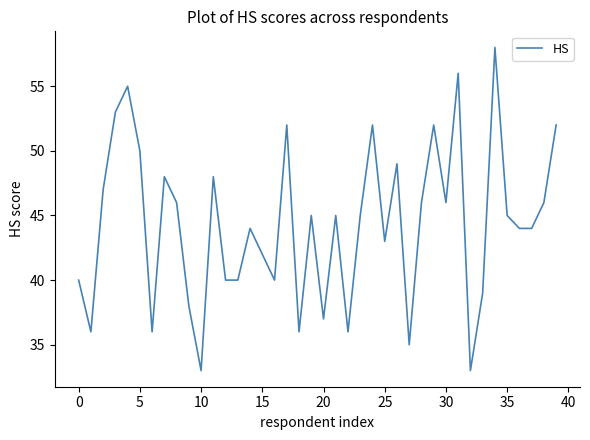

What is the smallest value displayed?

33